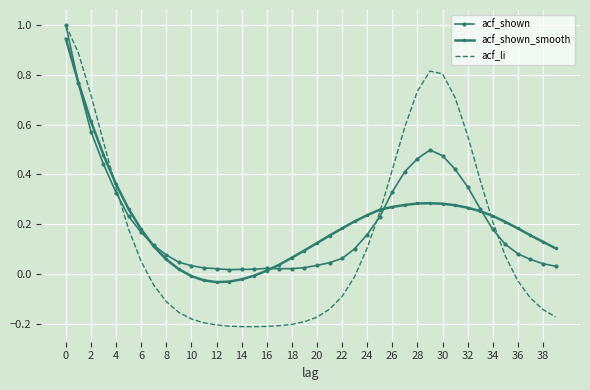

Which series has the widest spread of values?

acf_li